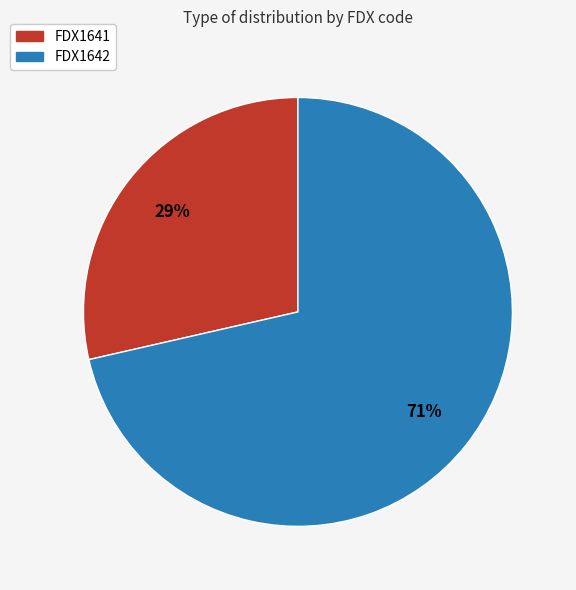

Which slice is the smallest?

FDX1641